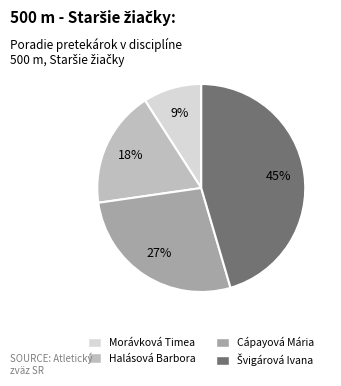

How many slices are in this pie chart?

4